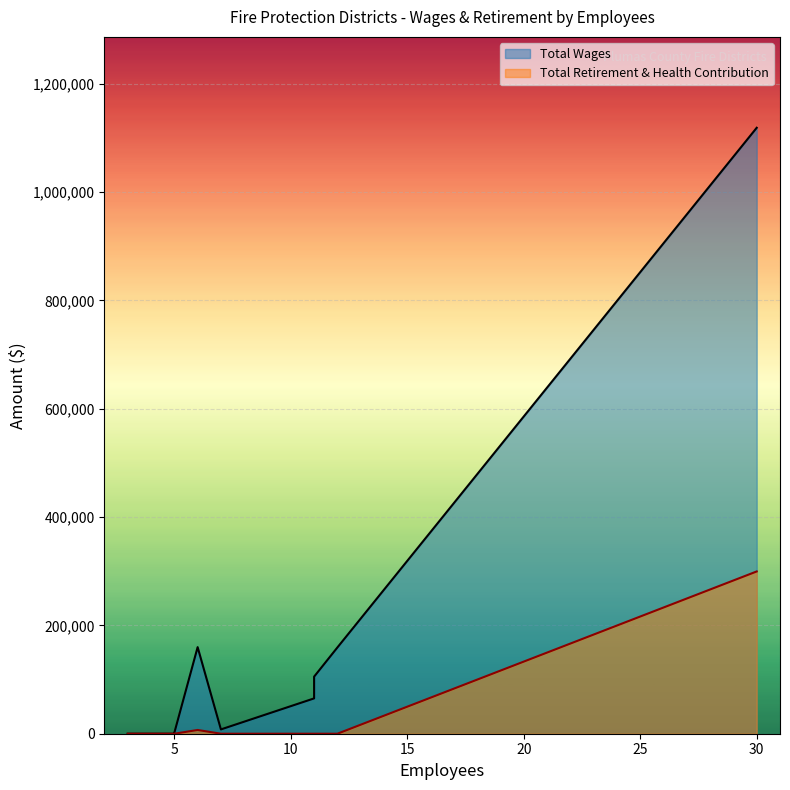

Rank the series by their average value, from lowest to highest.

Total Retirement & Health Contribution, Total Wages